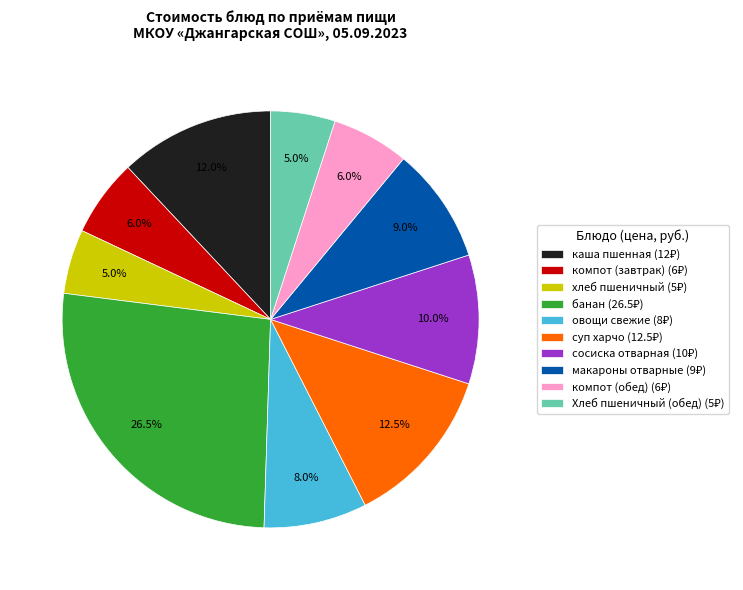

Does хлеб пшеничный represent more than half of the total?

No